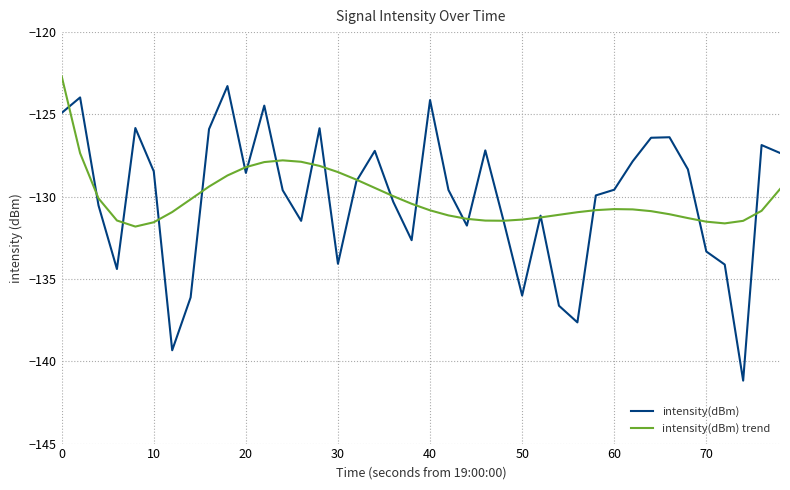

Which series has the largest range (max minus min)?

intensity(dBm)